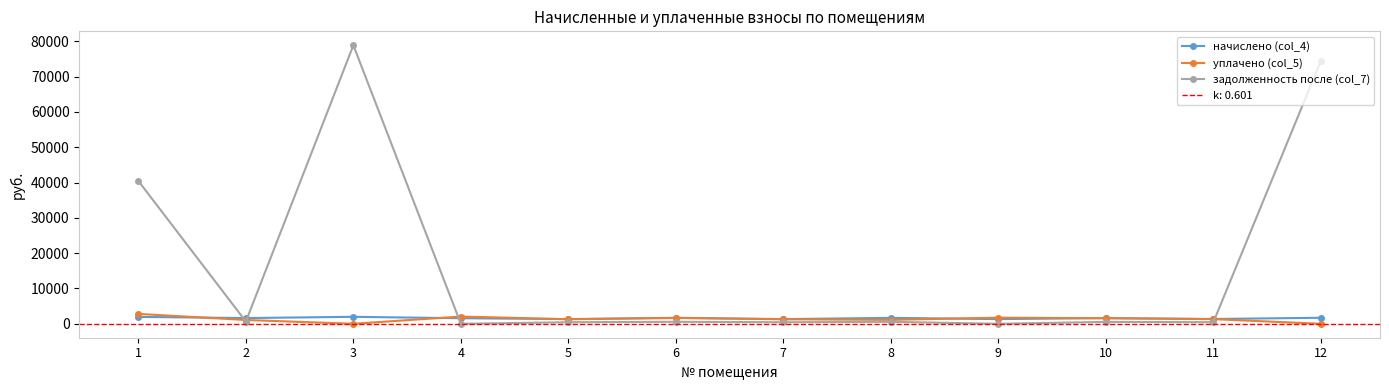

What are all the series names shown in the legend?

начислено (col_4), уплачено (col_5), задолженность после (col_7)